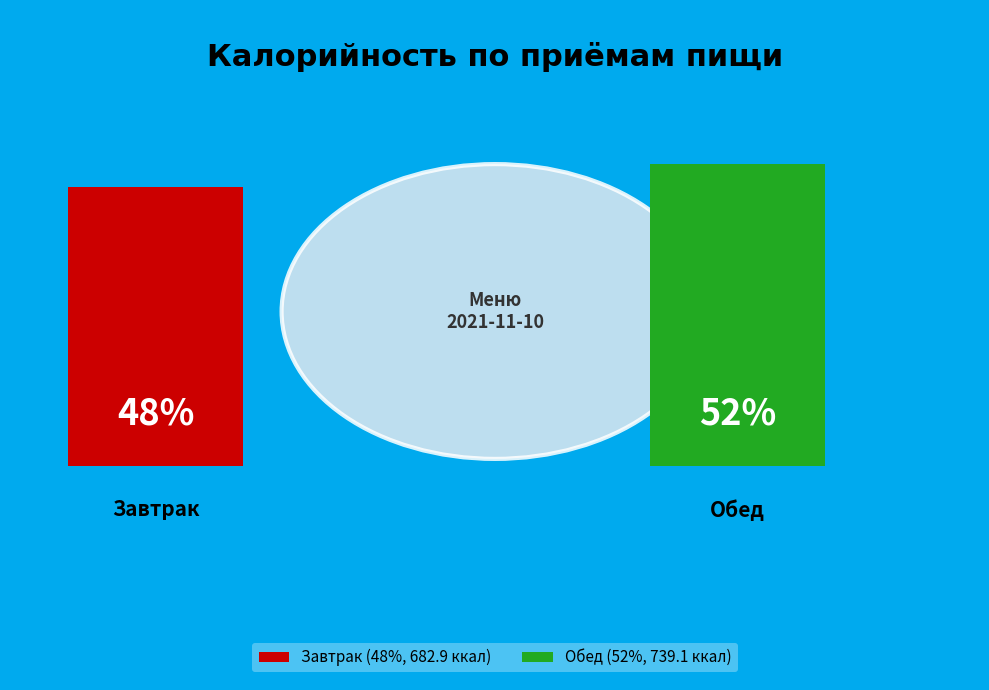

How many slices are in this pie chart?

2